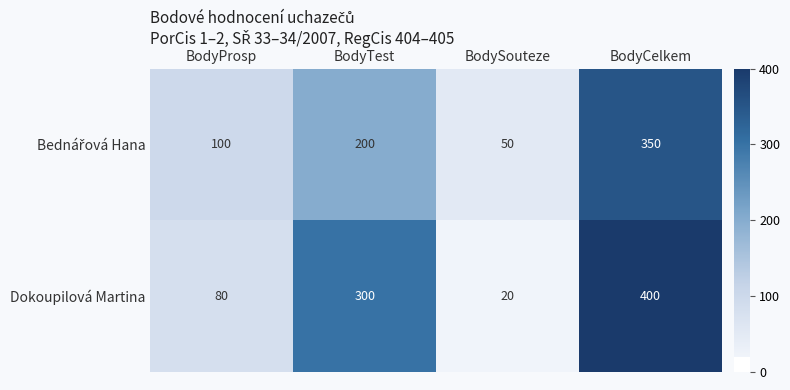

Read the Dokoupilová Martina value at BodyProsp.

80